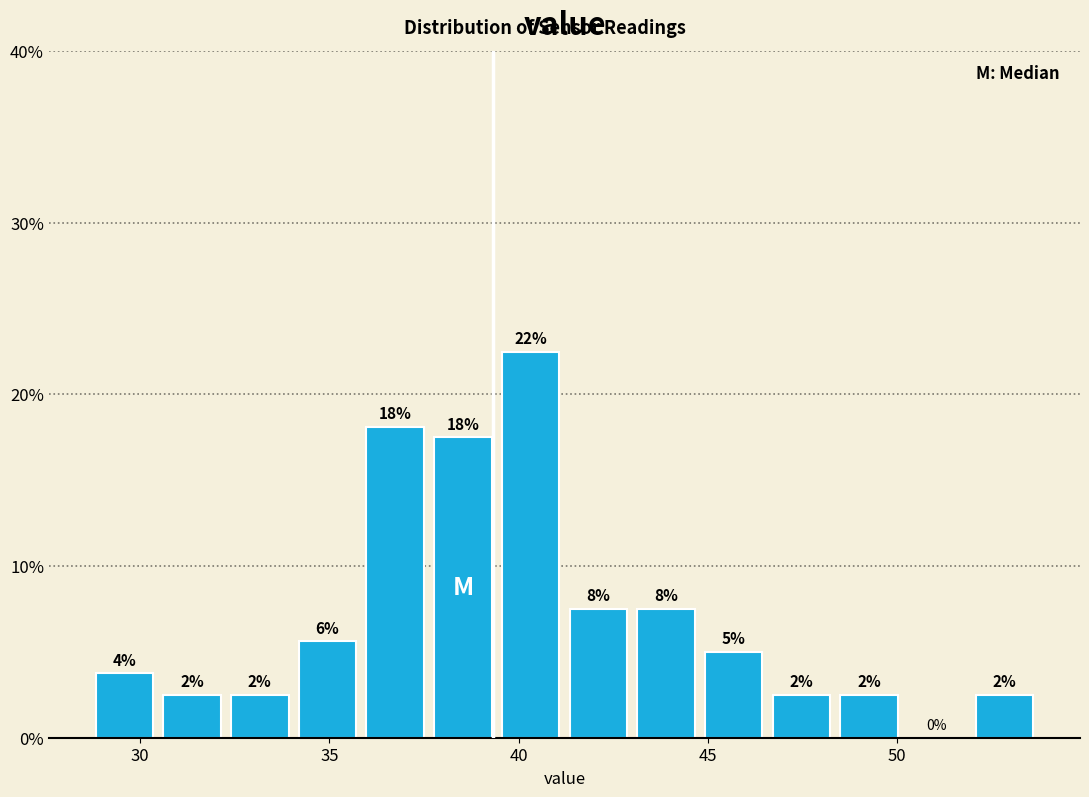

Around what value on the x-axis is the tallest bar? Give the approximate position of its centre, as read against the axis.

40.5